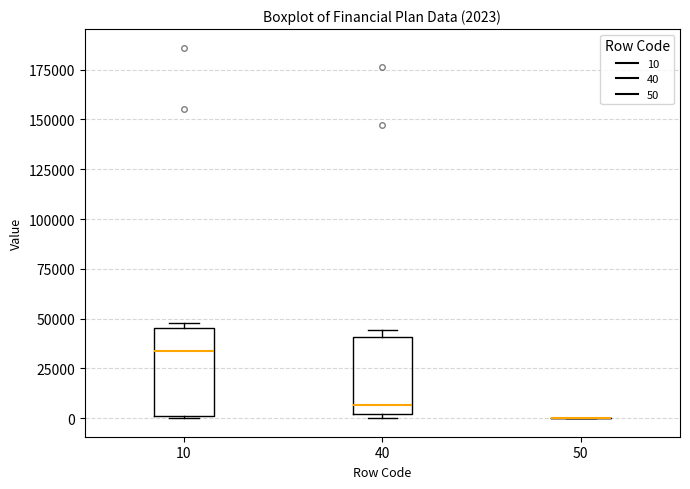

Which box is the tallest, from its lower edge to its upper edge?

10